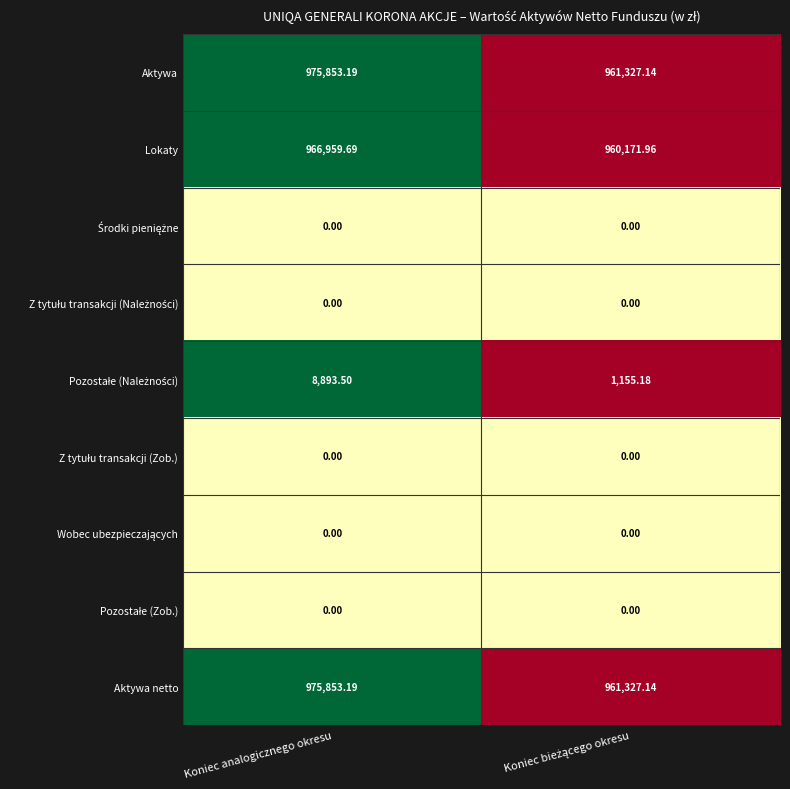

At which label does Aktywa first exceed 975853?

Koniec analogicznego okresu